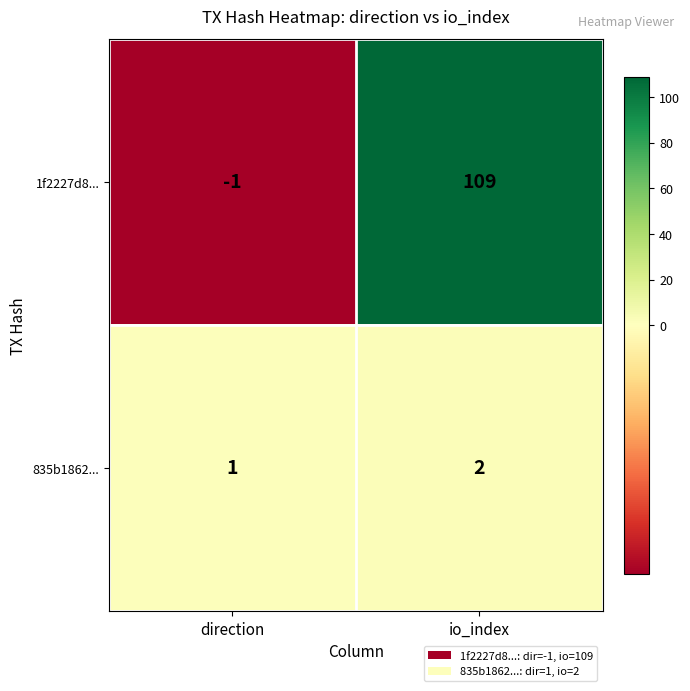

Which series has the widest spread of values?

1f2227d8...